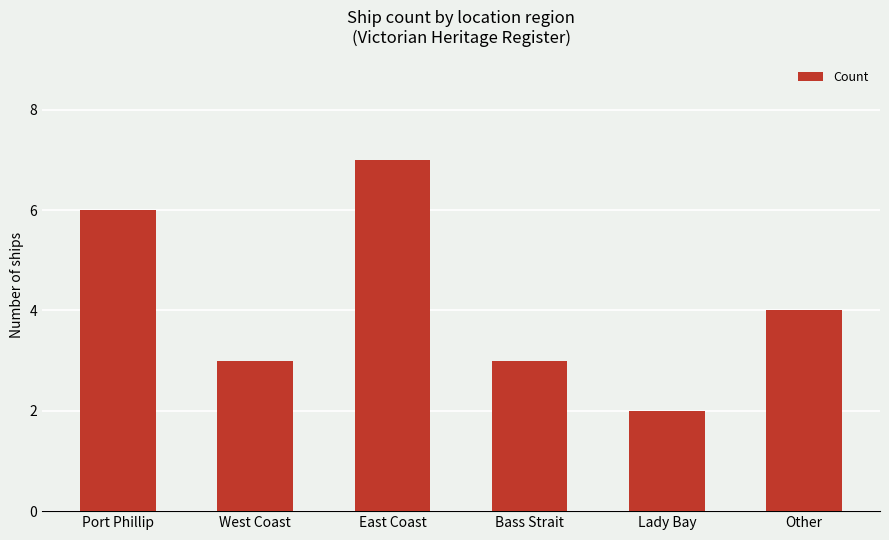

What is the sum of all values?

25